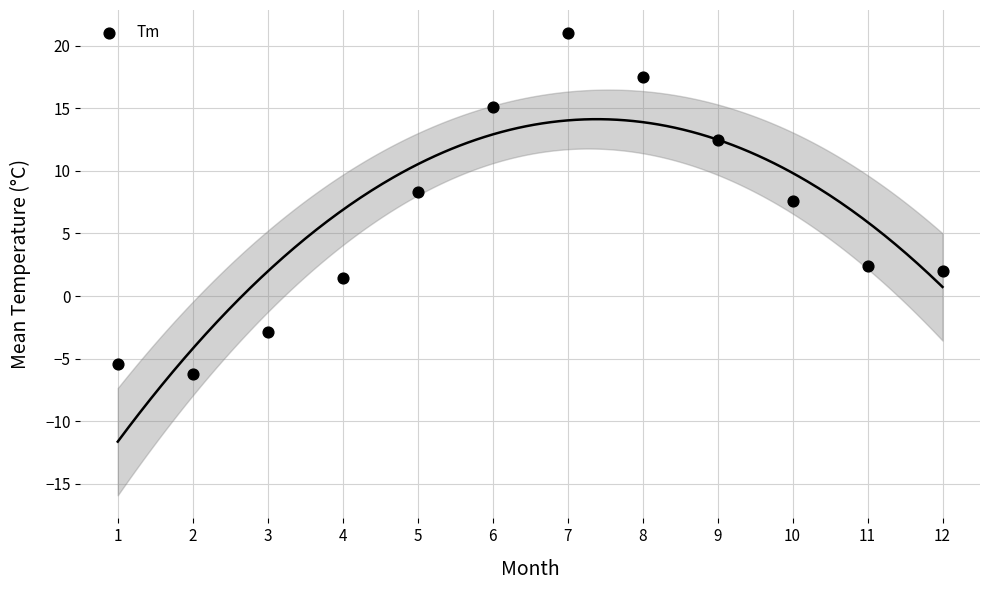

What is the range of X values (max minus min)?

11.0